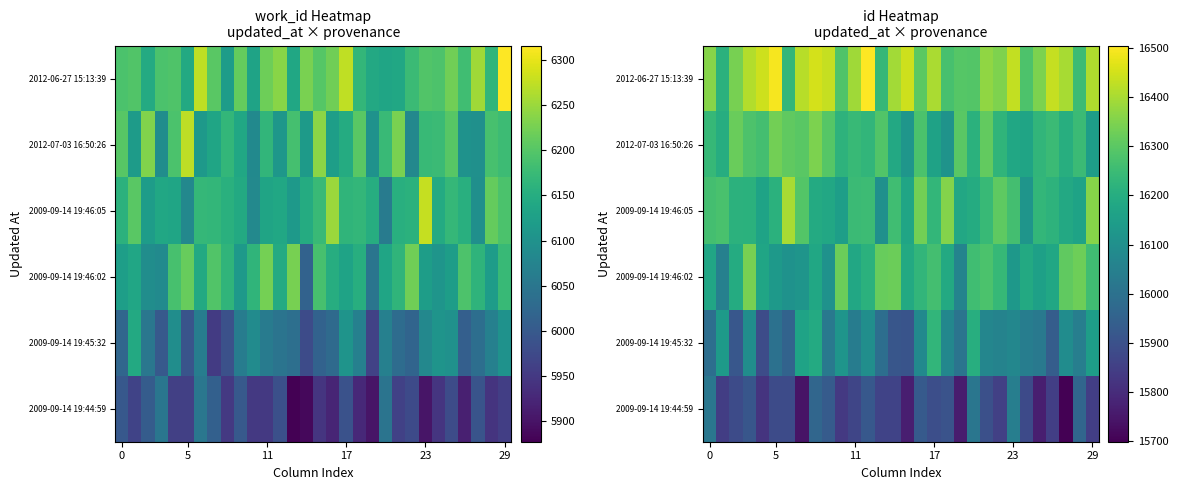

True or false: 2009-09-14 19:46:05 has a value of 16248.9 at 11.

True